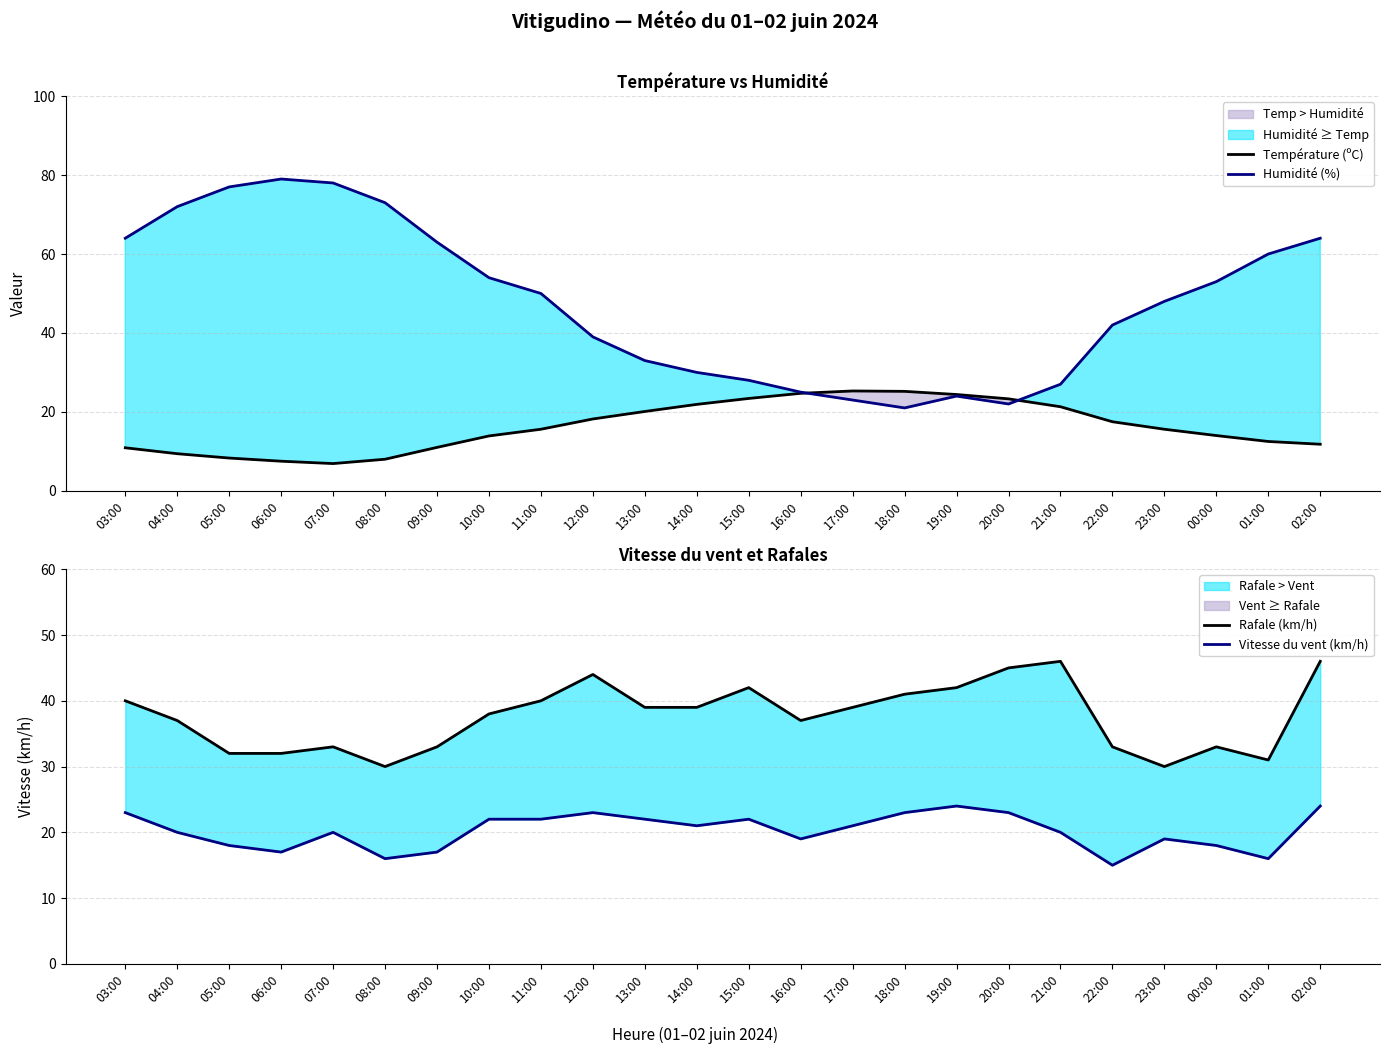

Where is Rafale (km/h) nearest to the value 38?

10:00